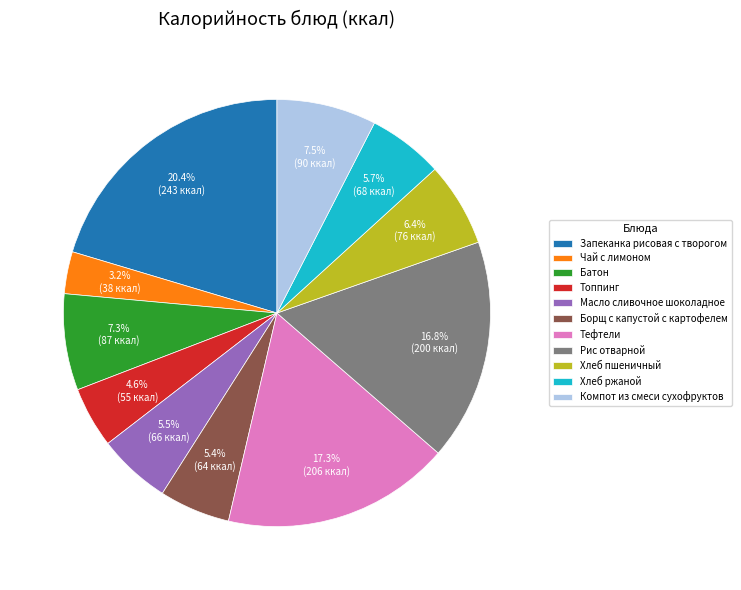

What is the largest slice in the pie chart?

Запеканка рисовая с творогом